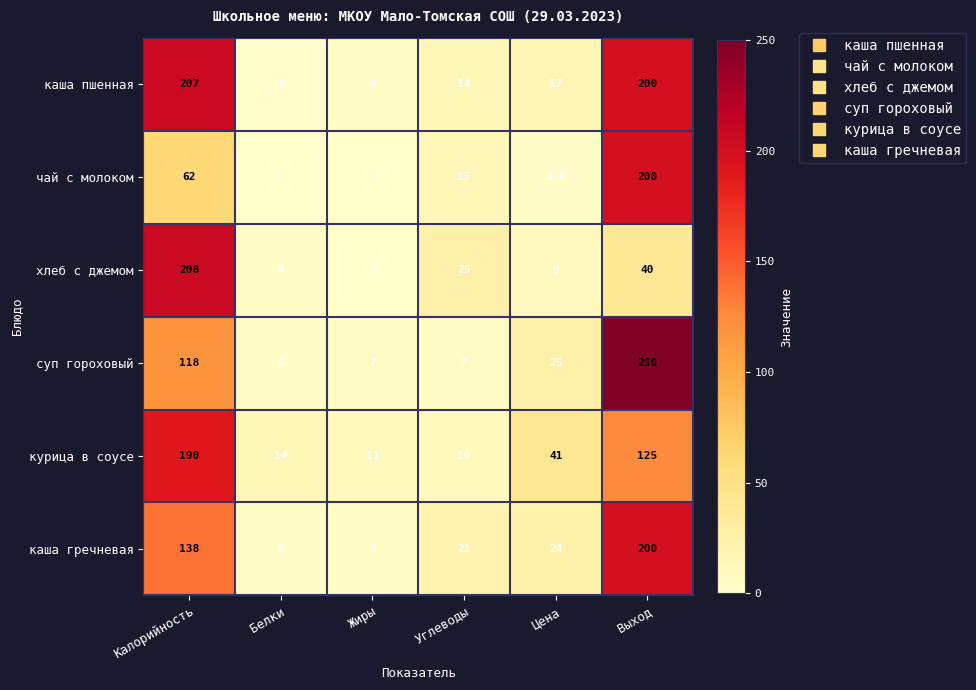

At how many categories does at least one series exceed 21?

4